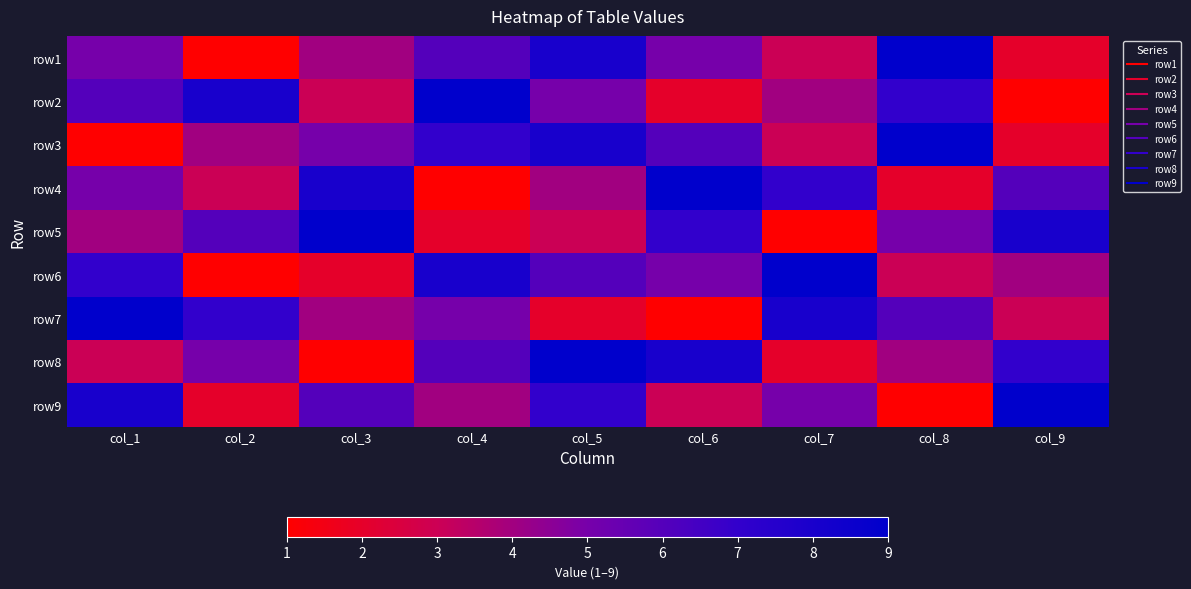

Which series has the largest total across all categories?

row2